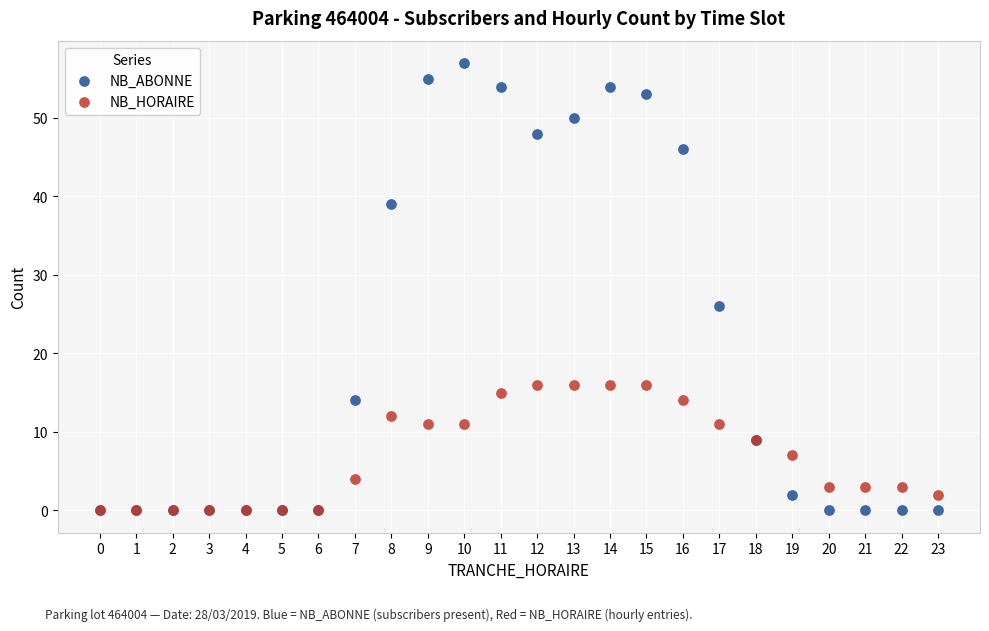

In the NB_ABONNE series, what Y value is closest to 28?

26